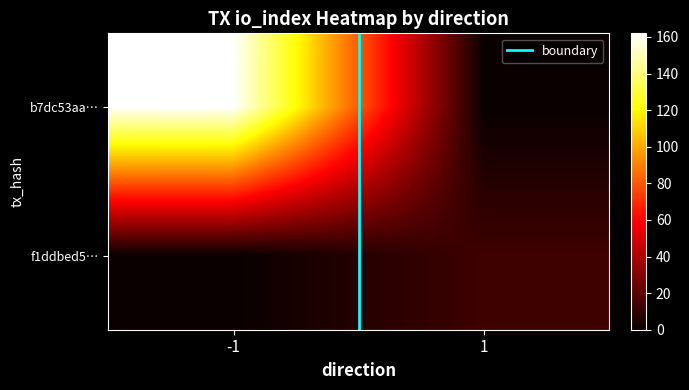

At how many categories does at least one series exceed 138?

1